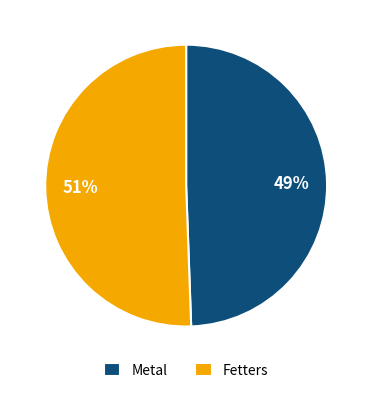

Which slice is the largest?

Fetters